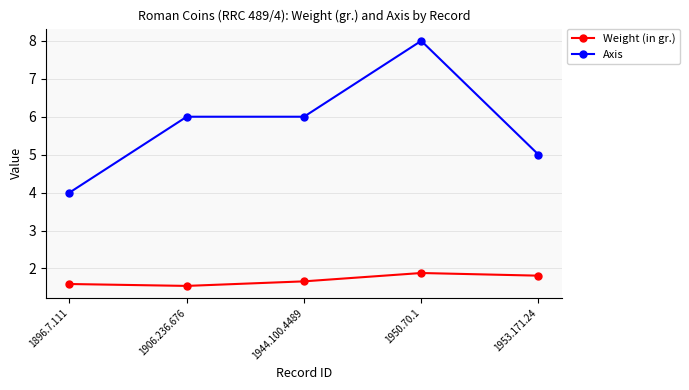

What is the spread (max minus min) of values at 1896.7.111?

2.4